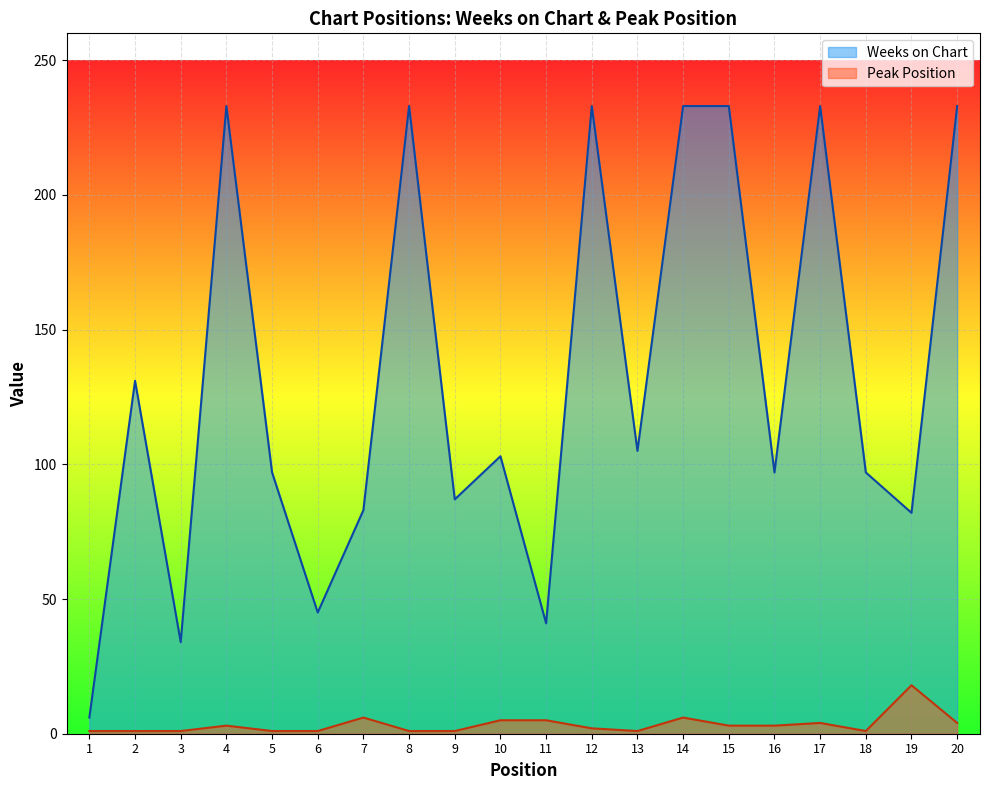

At which category does Weeks on Chart reach its first local peak?

2